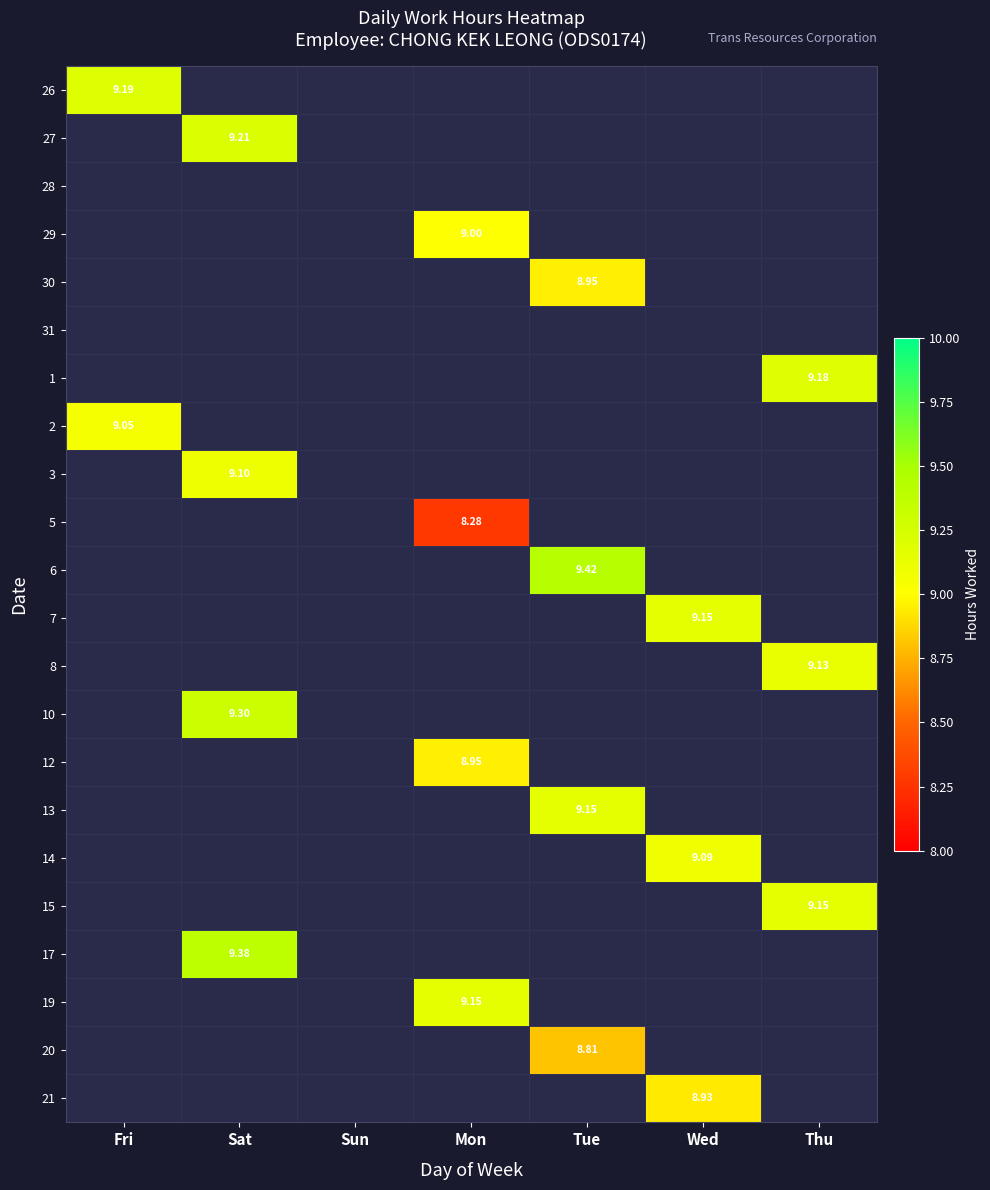

At which category does the chart reach its minimum across all series?

Mon